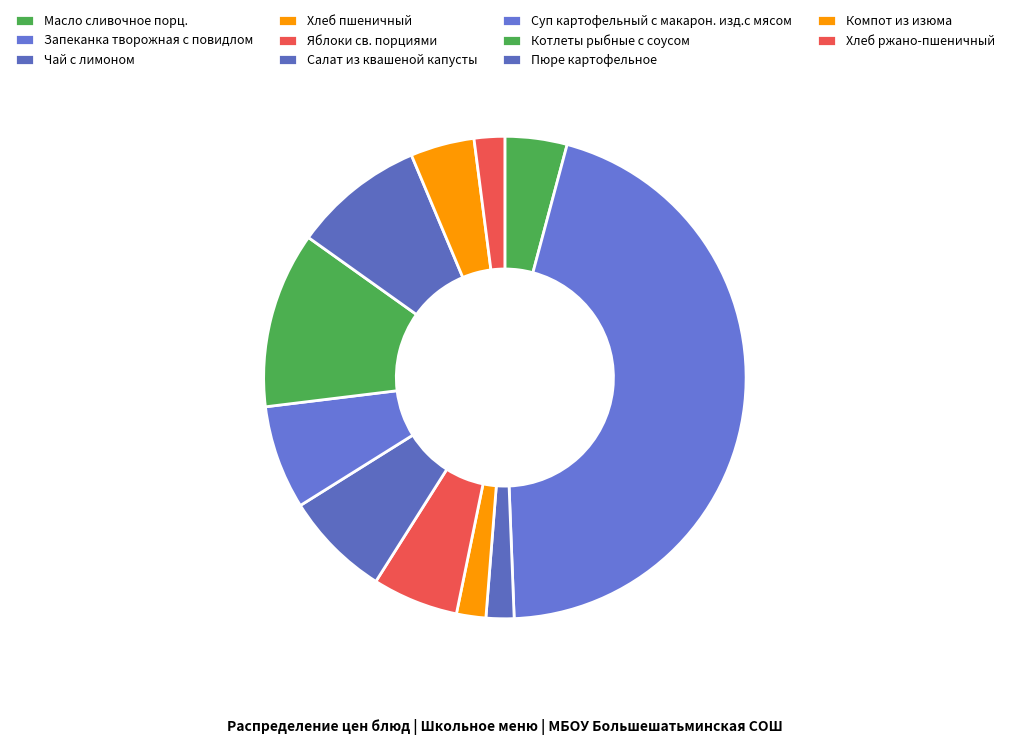

Rank the categories by value from highest to lowest.

Запеканка творожная с повидлом, Котлеты рыбные с соусом, Пюре картофельное, Салат из квашеной капусты, Суп картофельный с макарон. изд.с мясом, Яблоки св. порциями, Компот из изюма, Масло сливочное порц., Хлеб ржано-пшеничный, Хлеб пшеничный, Чай с лимоном